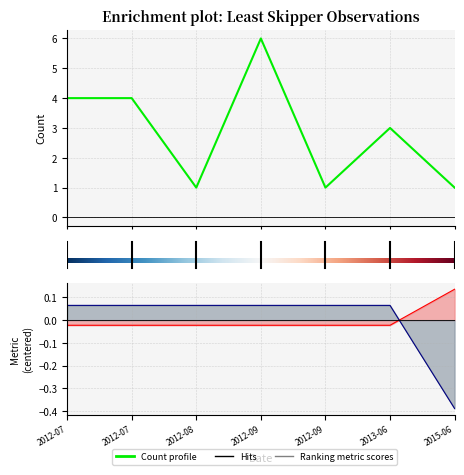

Which has a higher value, 6 or 2?

6